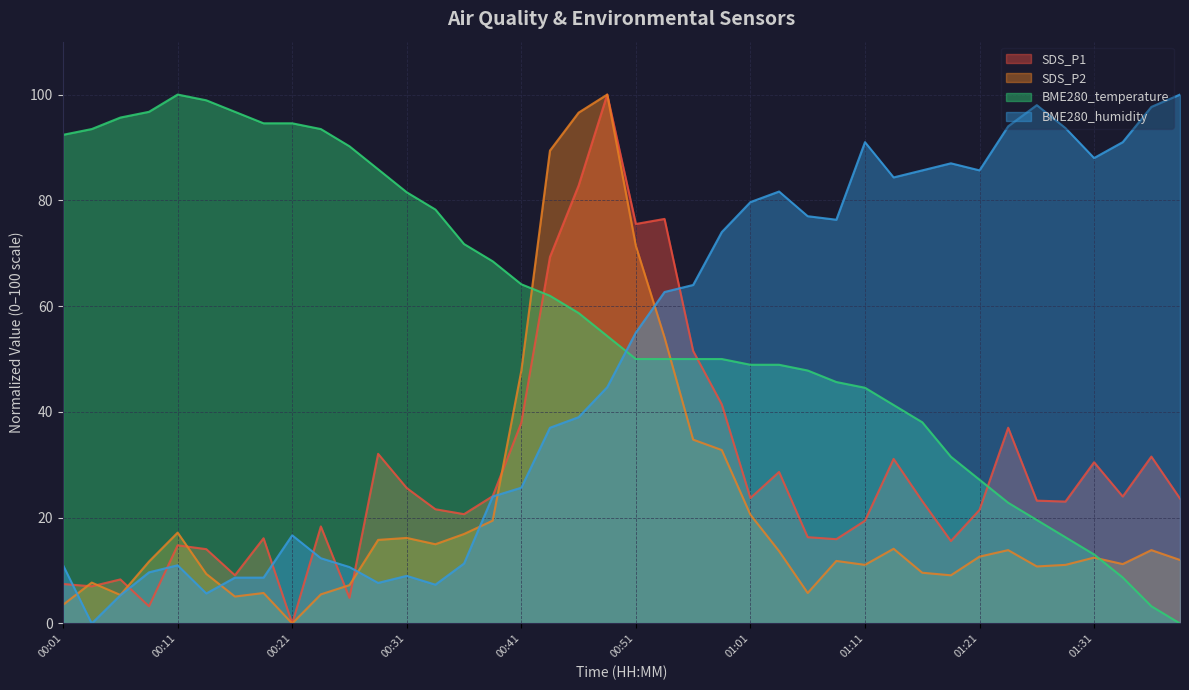

Between 00:36 and 01:31, which series saw the biggest shift?

BME280_humidity